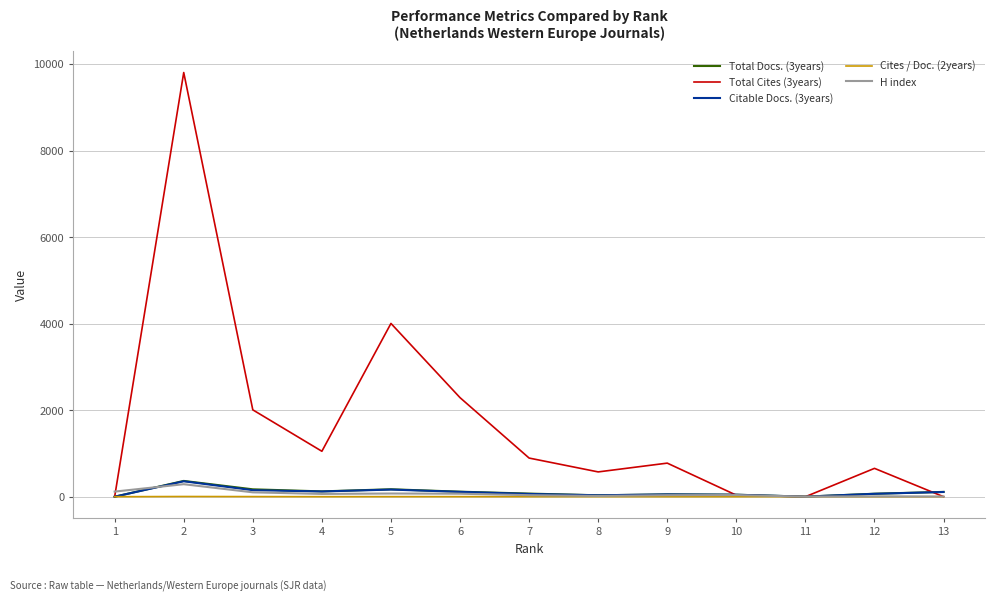

Which series has the largest range (max minus min)?

Total Cites (3years)